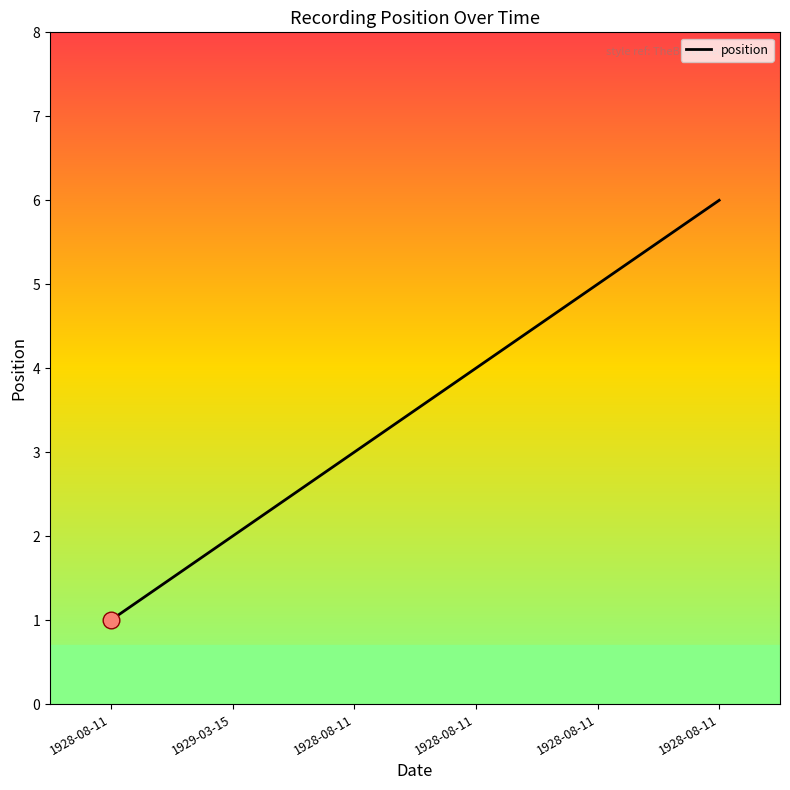

What is the difference between the values at 1928-08-11 and 1928-08-11?

2